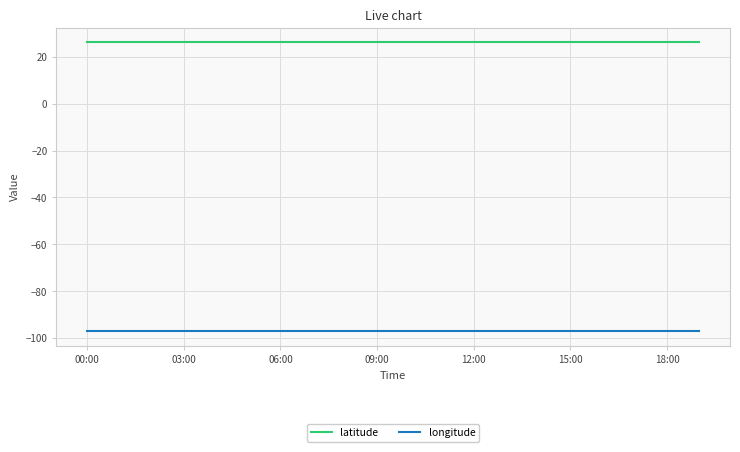

List the series in order of their overall mean, highest first.

latitude, longitude